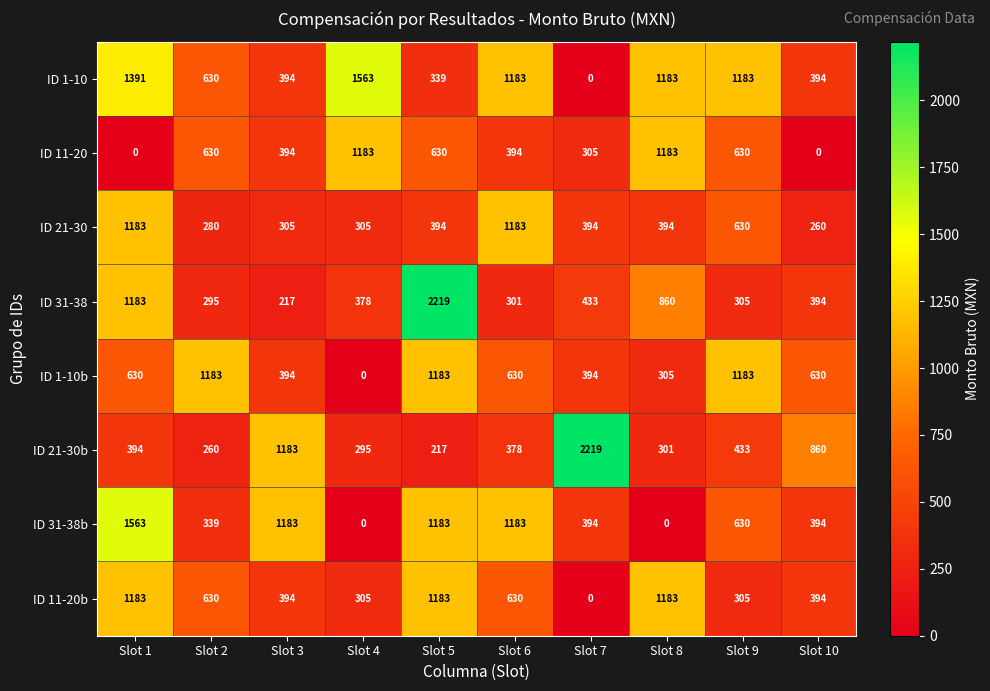

What is the highest value of the ID 1-10b series?

1183